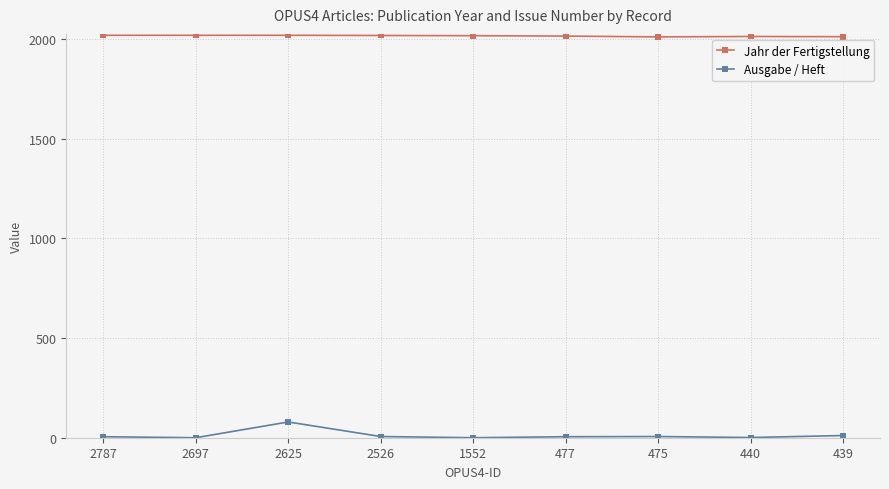

Which category has the highest value in the Ausgabe / Heft series?

2625